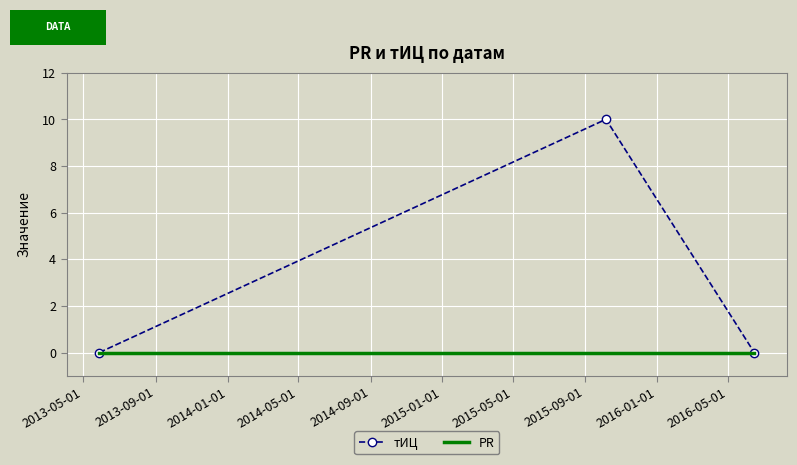

Reading left to right, transcribe all the data shown in this chart.

тИЦ: 0	10	0
PR: 0	0	0